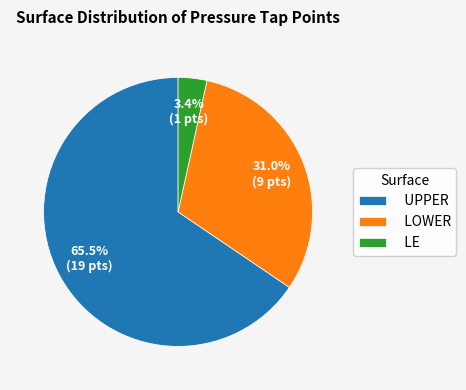

To the nearest percent, what is the average slice percentage?

33%